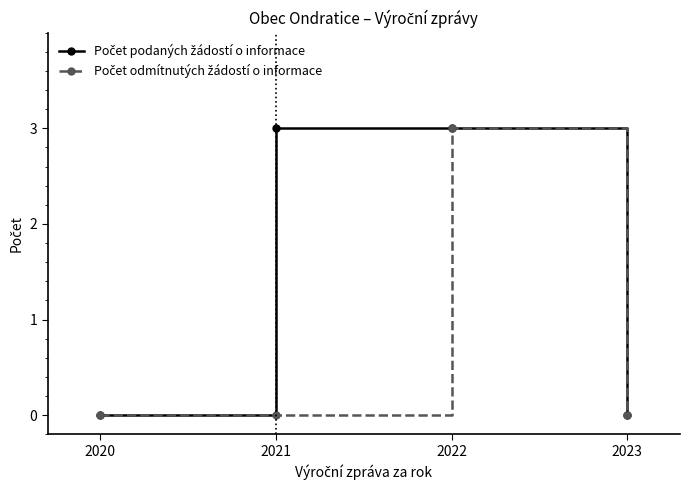

What is the greatest value displayed?

3